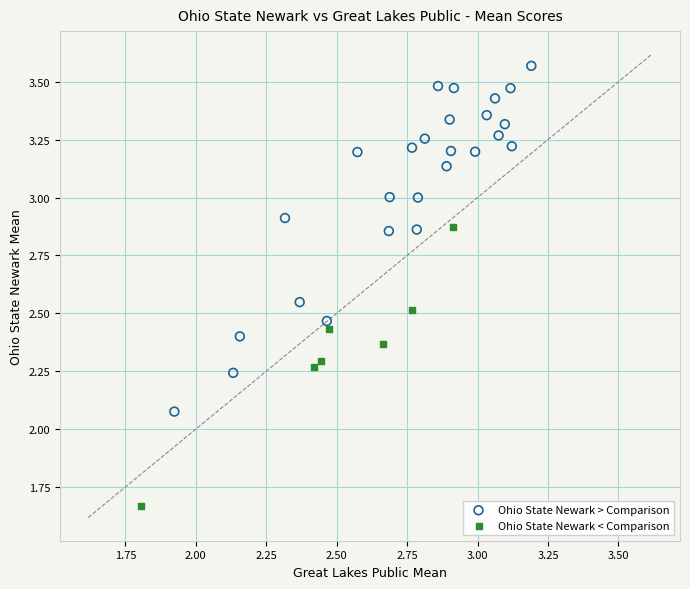

What are all the series names shown in the legend?

Ohio State Newark > Comparison, Ohio State Newark < Comparison